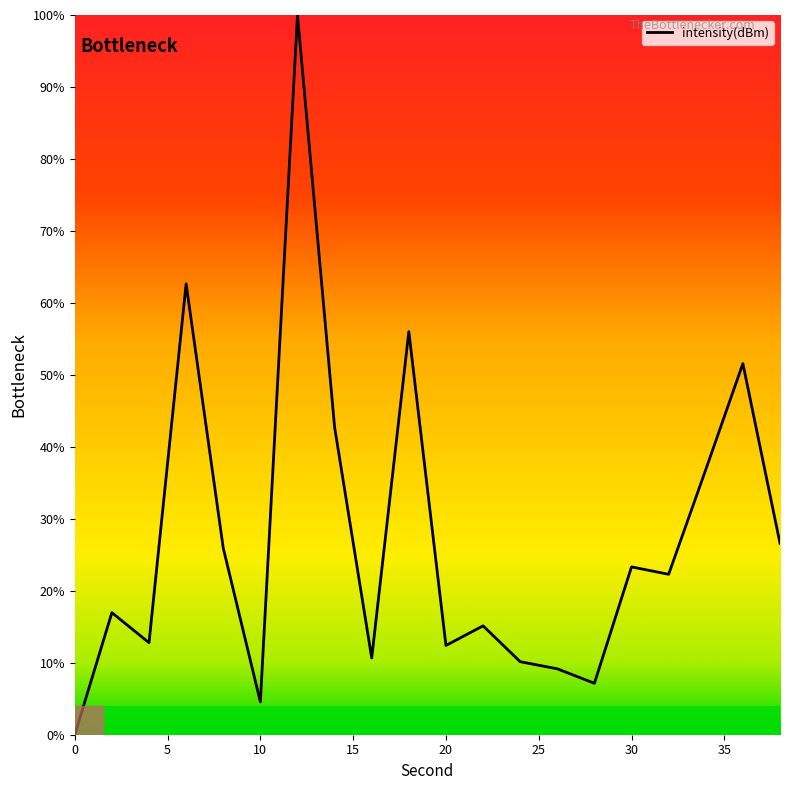

What is the maximum value shown in the chart?

100.0